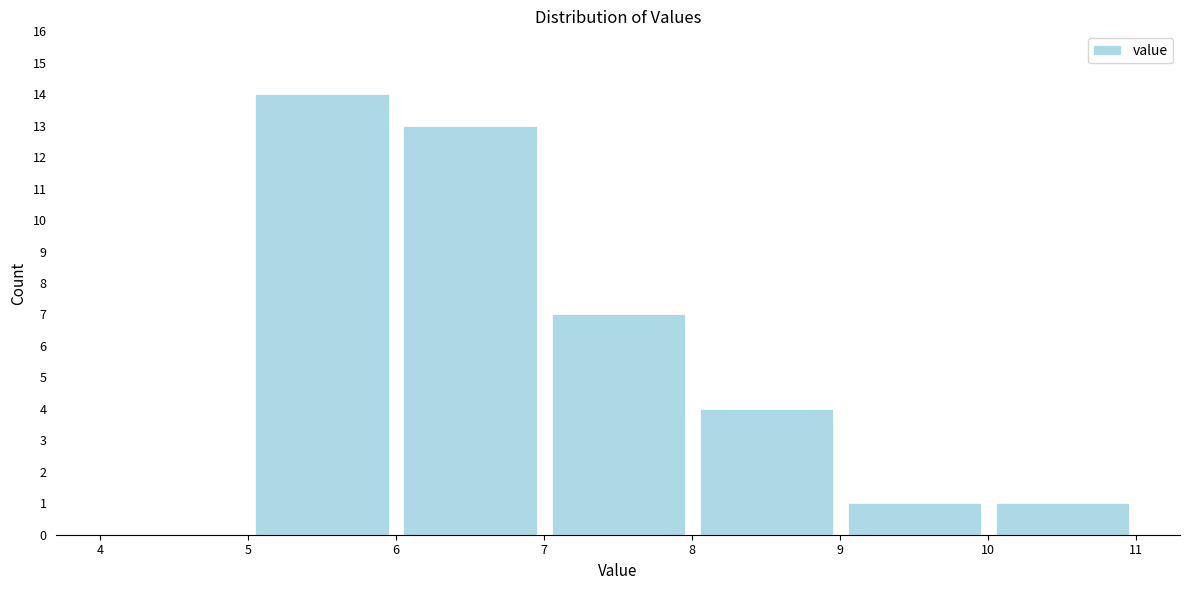

Over which range of the x-axis is the bar tallest?

5 to 6